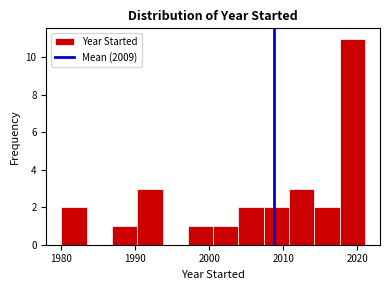

Around what value on the x-axis is the tallest bar? Give the approximate position of its centre, as read against the axis.

2019